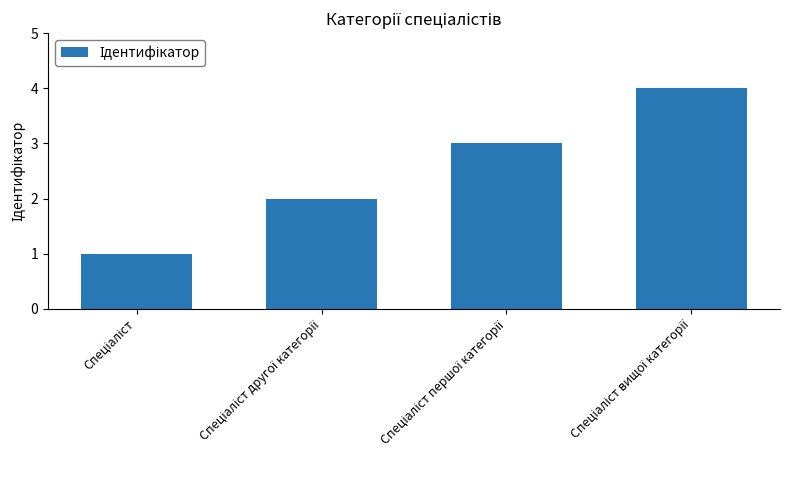

What is the difference between the maximum and minimum values?

3